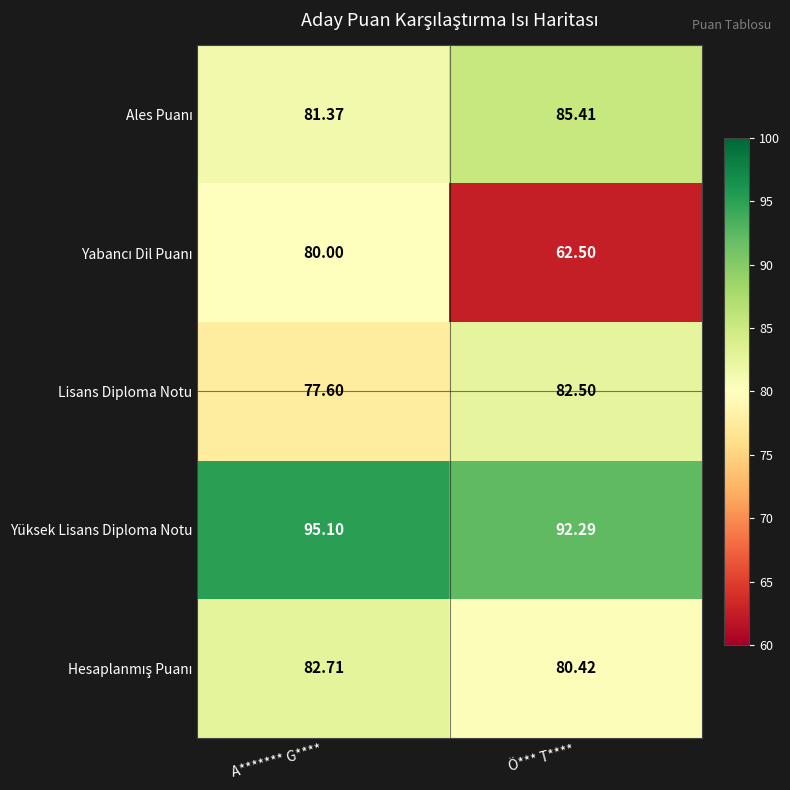

Which series has the largest total across all categories?

Yüksek Lisans Diploma Notu